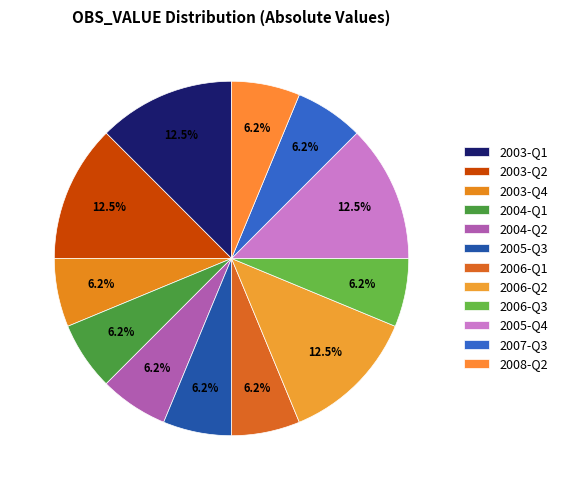

To the nearest percent, what percentage of the pie is 2008-Q2?

6%